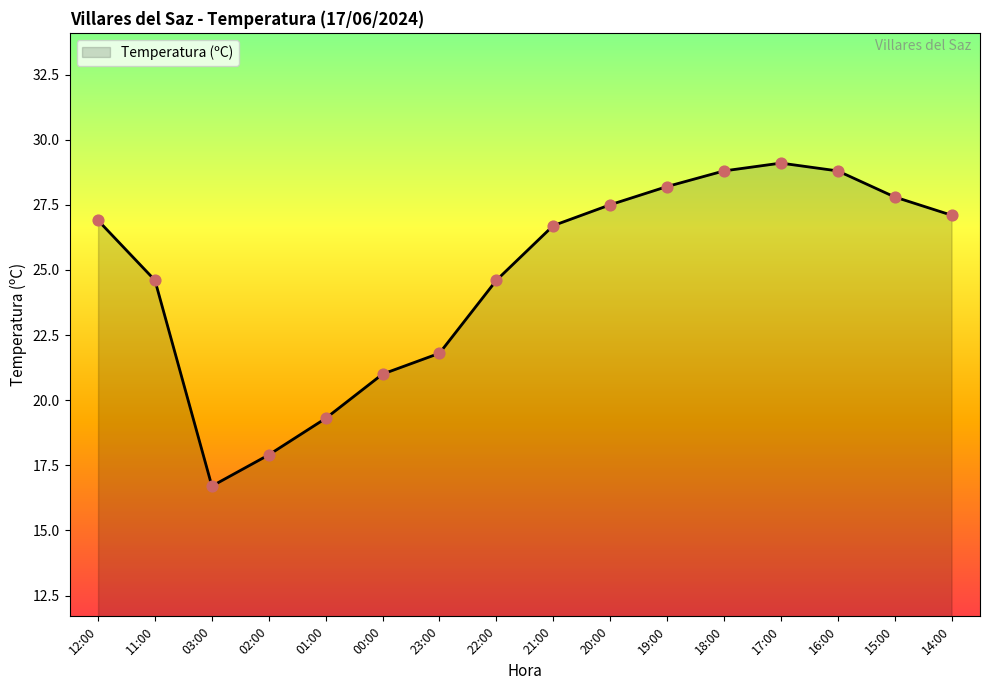

Which has a higher value, 17:00 or 02:00?

17:00